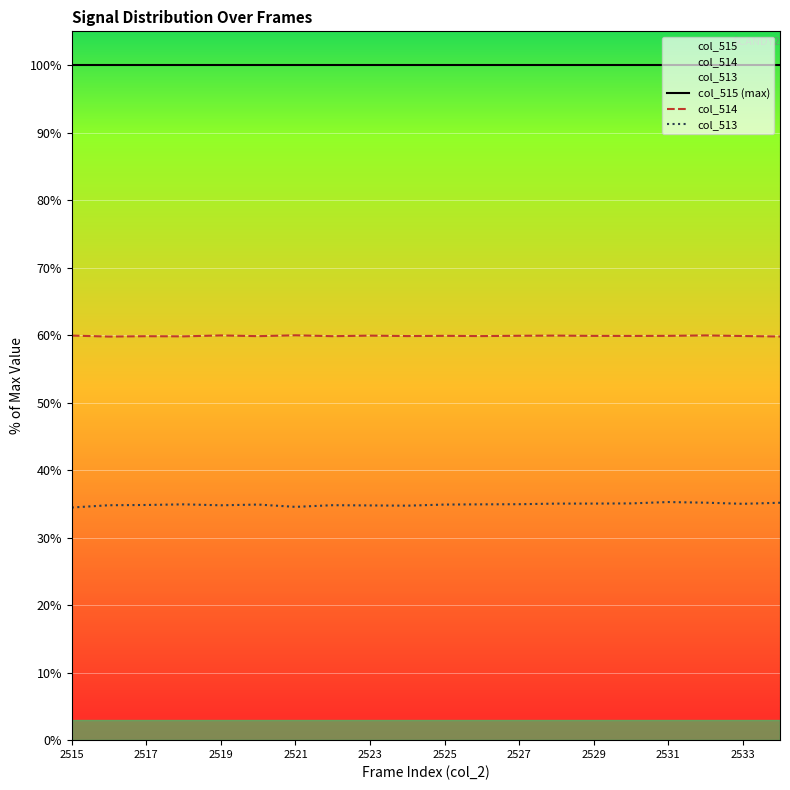

Rank the series by their average value, from lowest to highest.

col_513, col_514, col_515 (max)